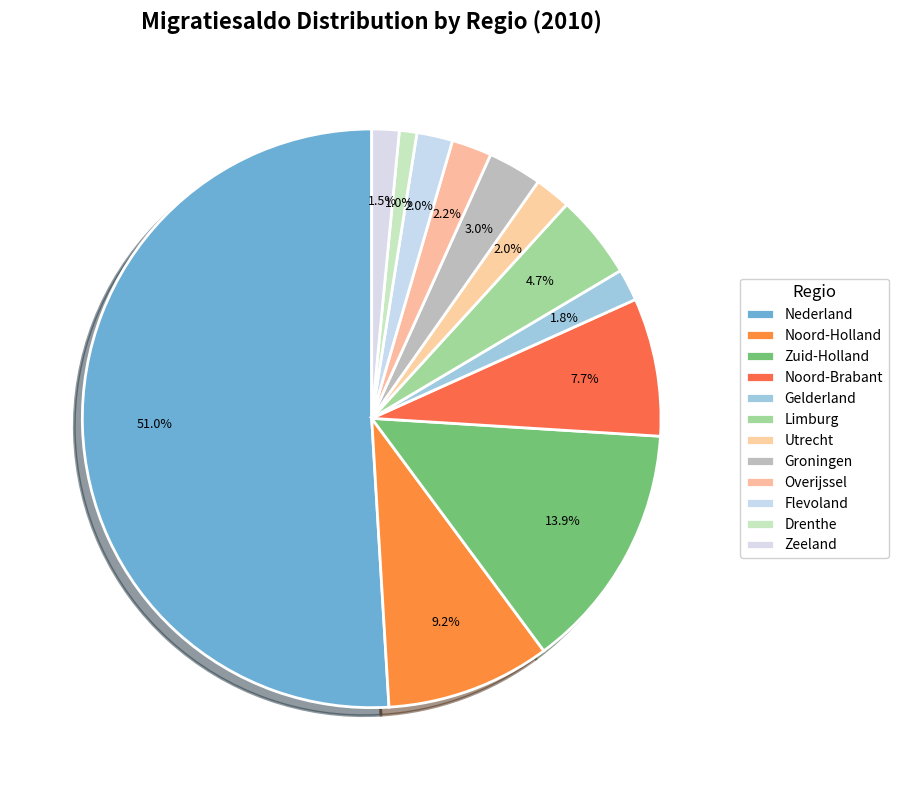

How many segments does this pie chart have?

12